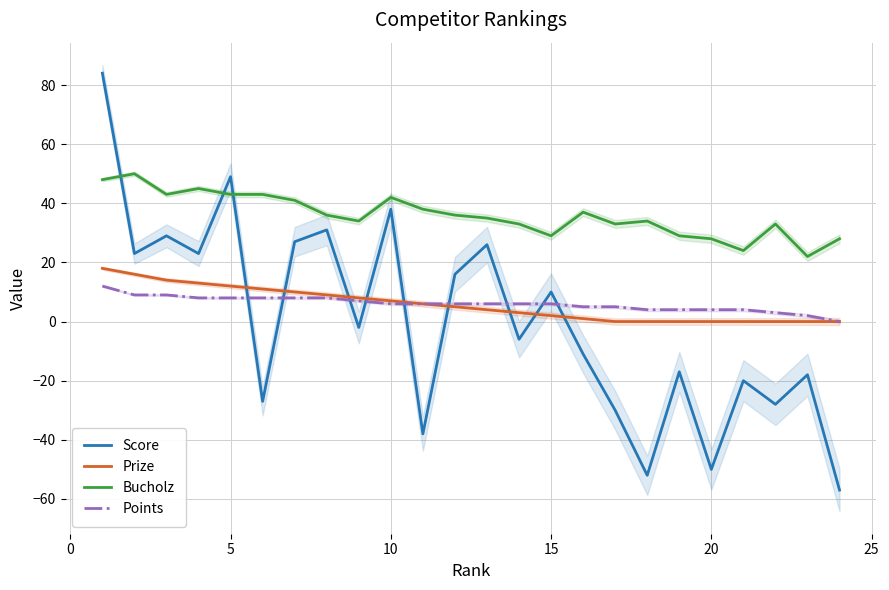

How many categories are shown in the chart?

24